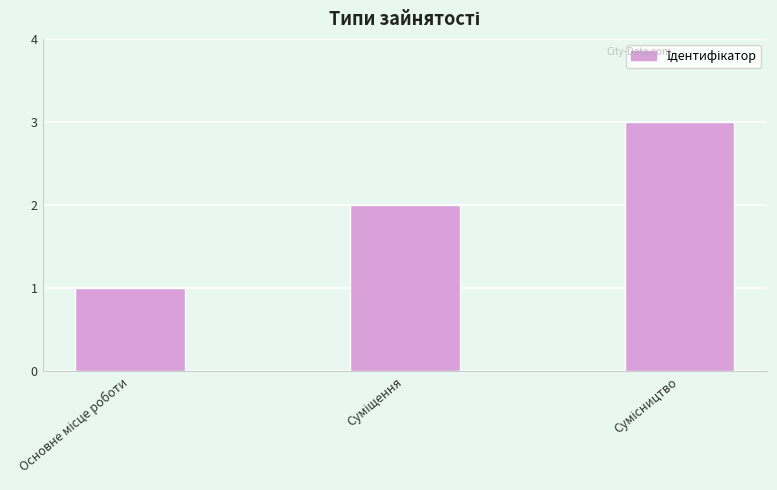

What is the maximum value shown in the chart?

3